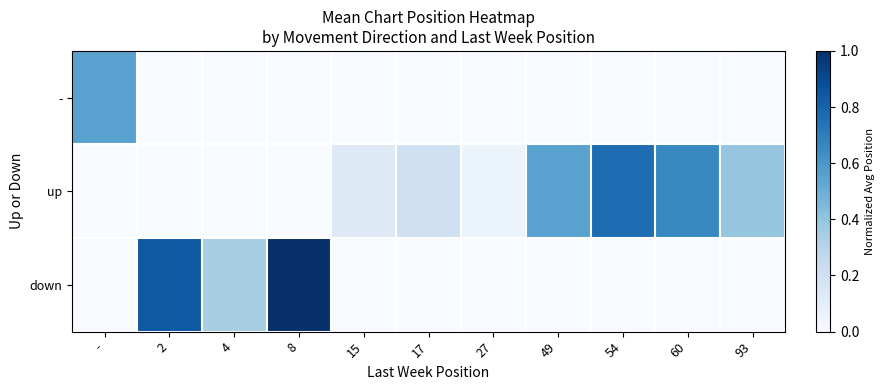

At which category is the sum across all series the highest?

8